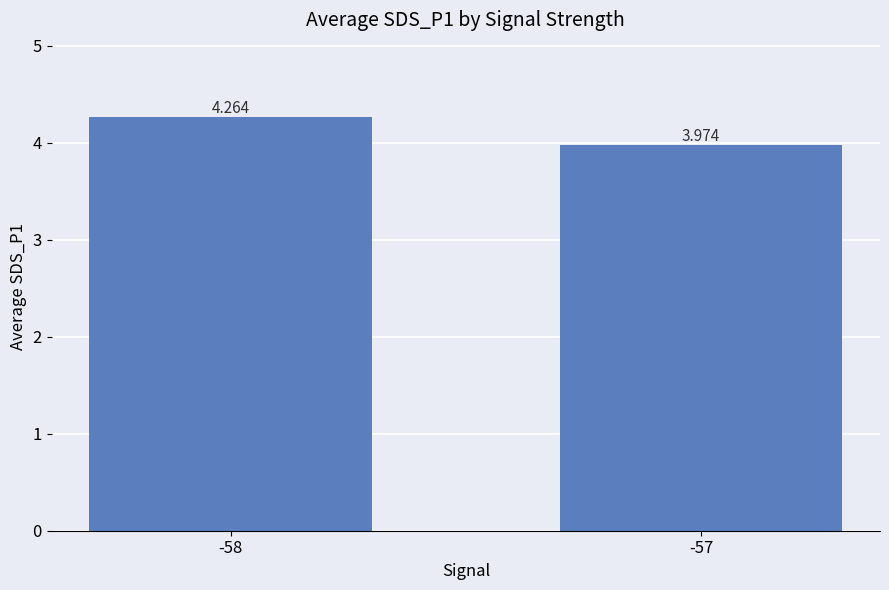

At which category does the chart reach its minimum across all series?

-57